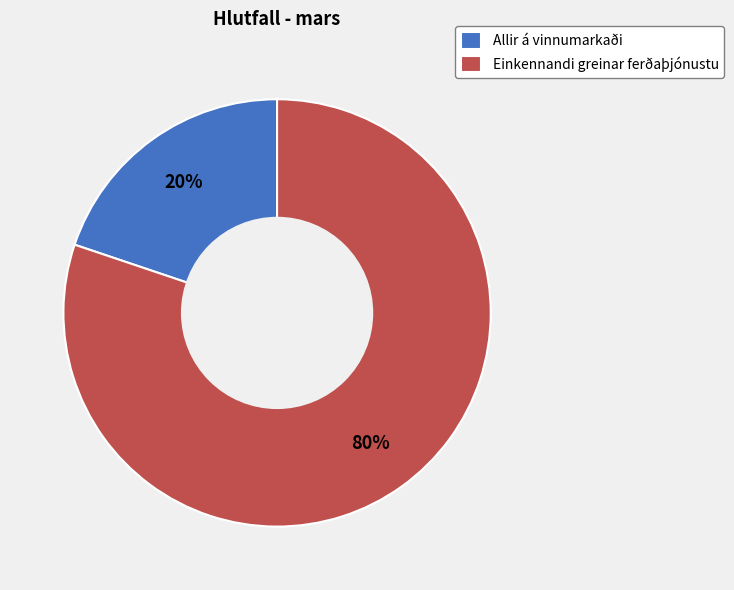

Which category has the biggest portion of the pie?

Einkennandi greinar ferðaþjónustu